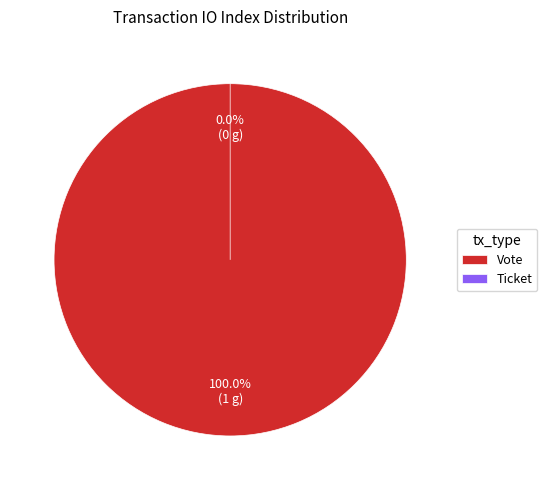

What is the smallest slice in the pie chart?

Ticket